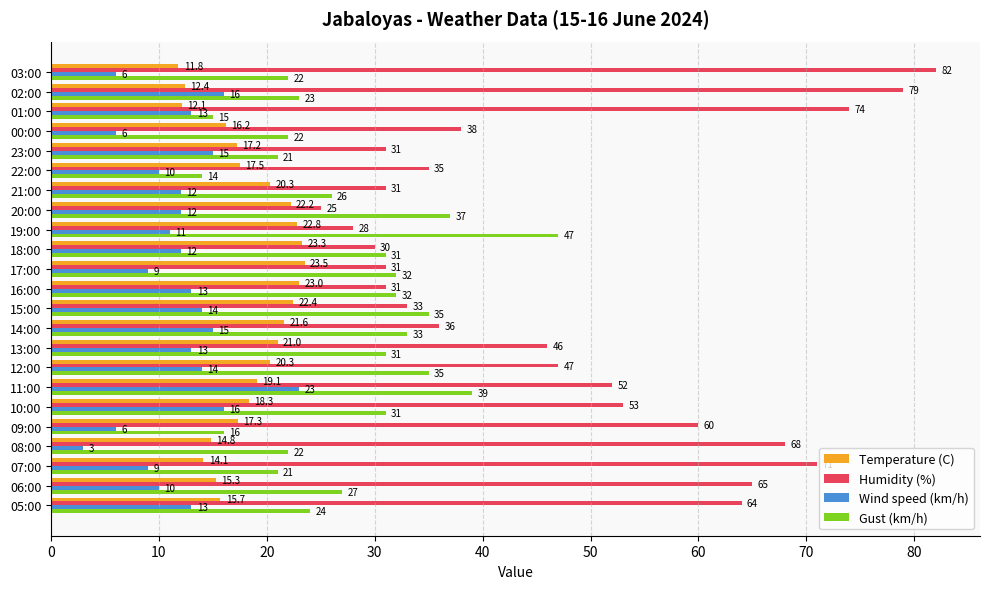

Which series has the widest spread of values?

Humidity (%)